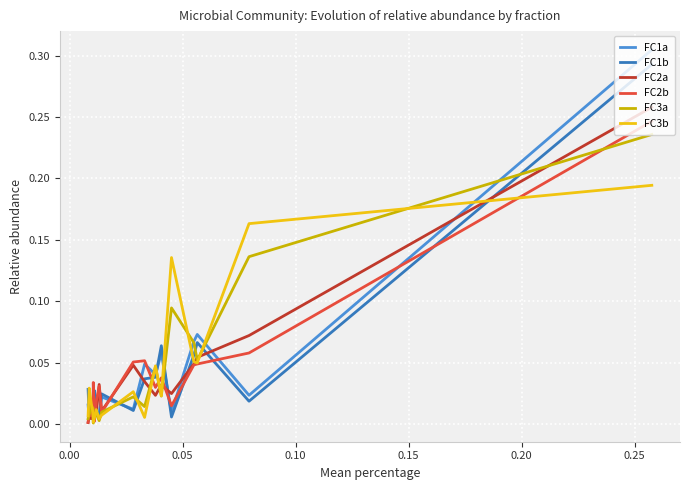

Which series has the widest spread of values?

FC1a